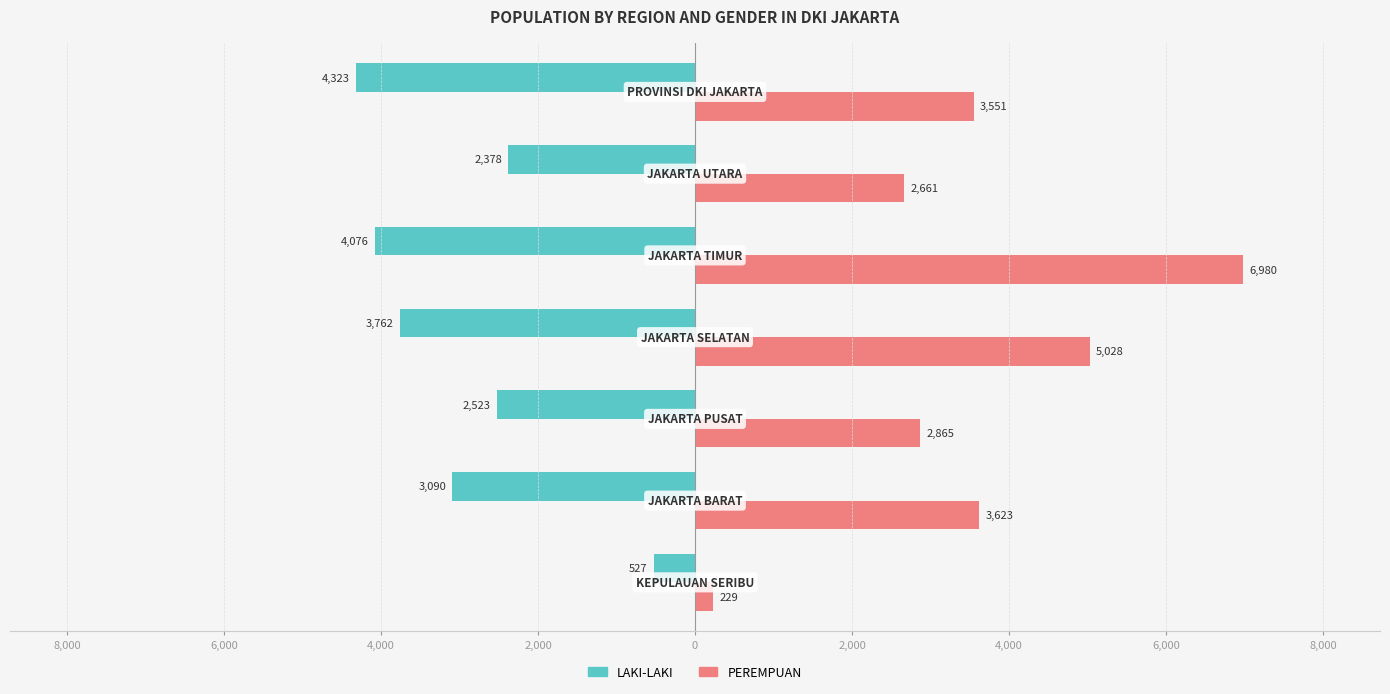

What is the average value of the LAKI-LAKI series?

-2954